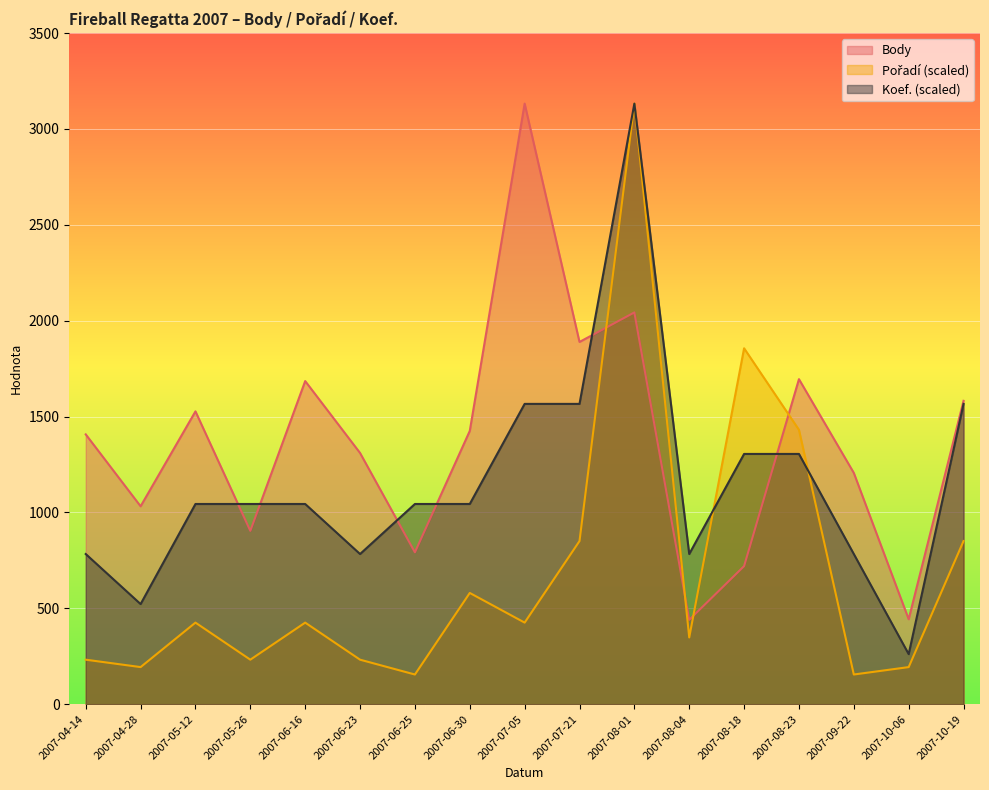

Does the chart display data point markers on the line(s)?

No